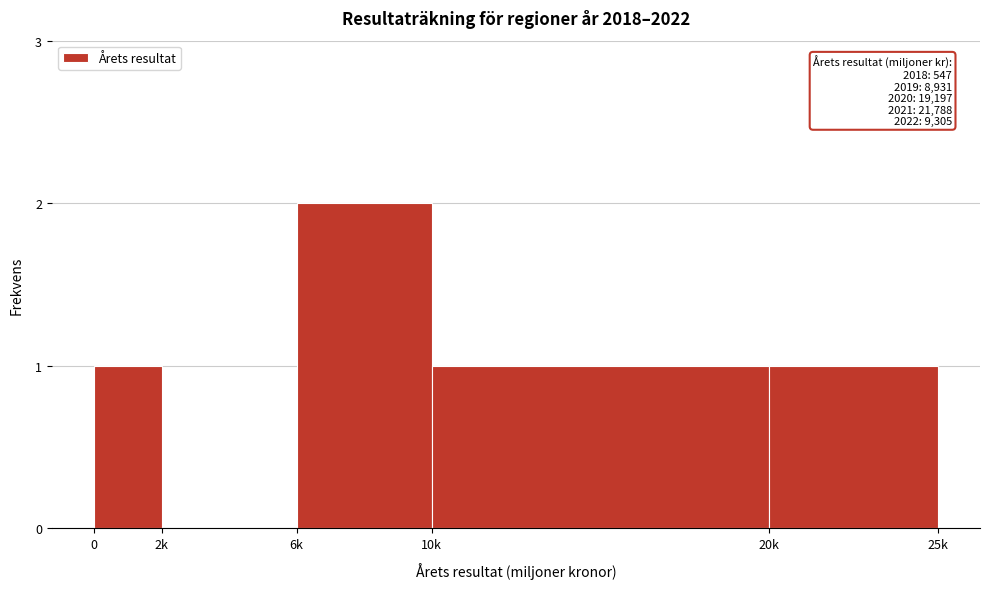

Reading left to right, list all the values displayed in this chart.

0=1	2k=0	6k=2	10k=1	20k=1